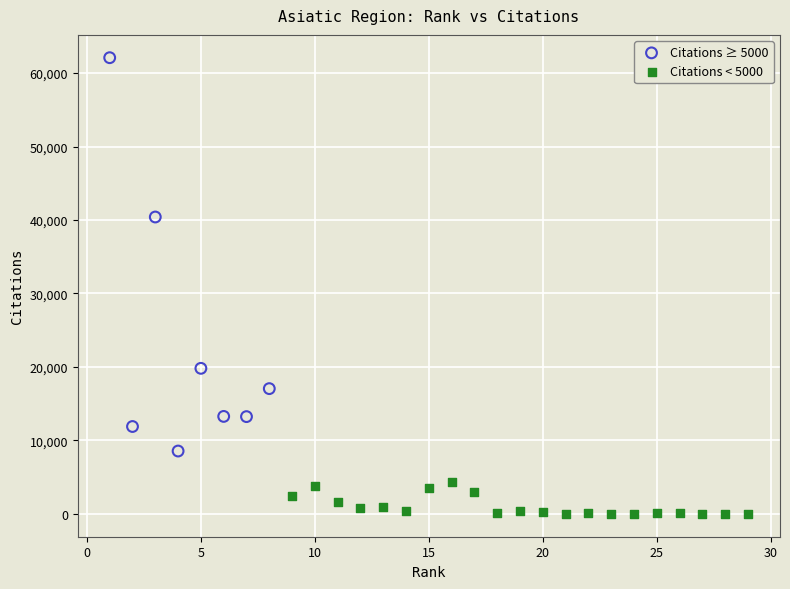

Which series has the largest Y range (max minus min)?

Citations ≥ 5000